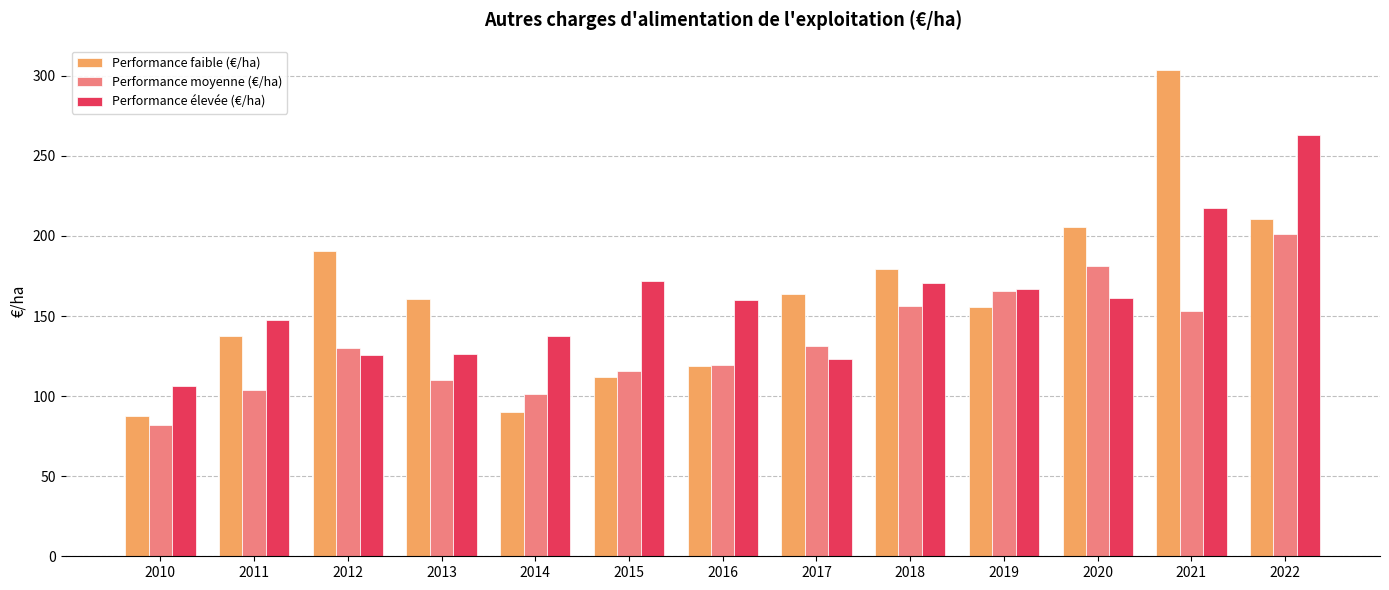

What is the difference between the second highest and second lowest values in the Performance élevée (€/ha) series?

93.9